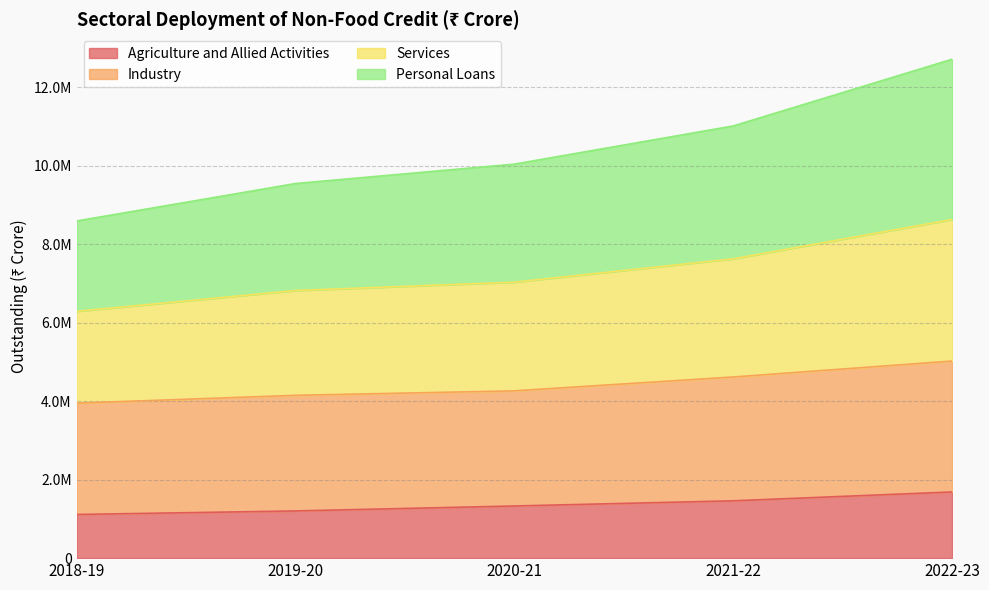

Reading right to left, transcribe all the data shown in this chart.

Agriculture and Allied Activities: 2022-23=1687191	2021-22=1461719	2020-21=1329618	2019-20=1203176	2018-19=1113067
Industry: 2022-23=5023913	2021-22=4617786	2020-21=4264307	2019-20=4150027	2018-19=3950595
Services: 2022-23=8632487	2021-22=7629761	2020-21=7035020	2019-20=6822074	2018-19=6291254
Personal Loans: 2022-23=12717655	2021-22=11016743	2020-21=10044033	2019-20=9548938	2018-19=8594398